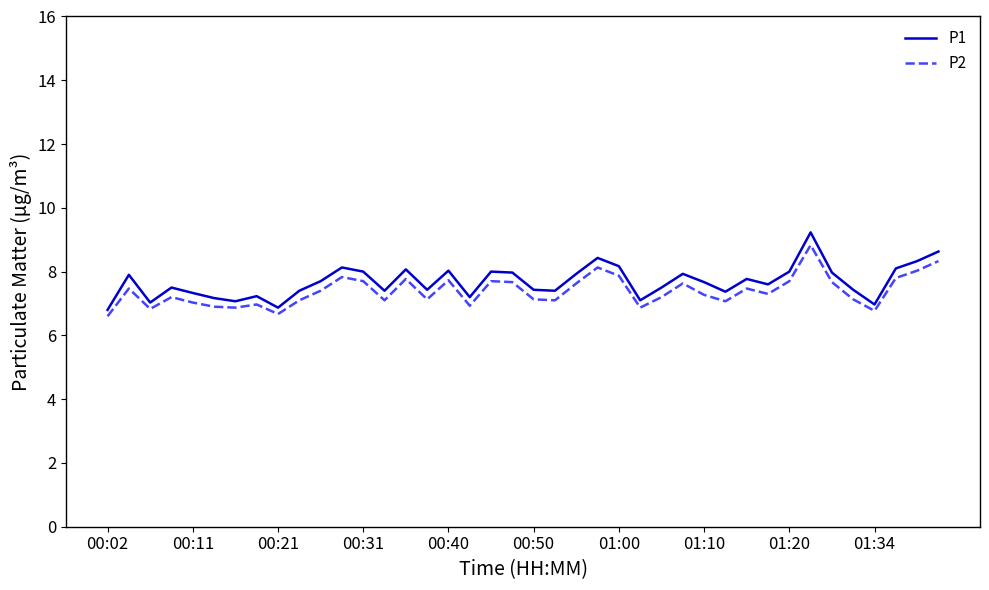

List the series in order of their peak value, highest first.

P1, P2